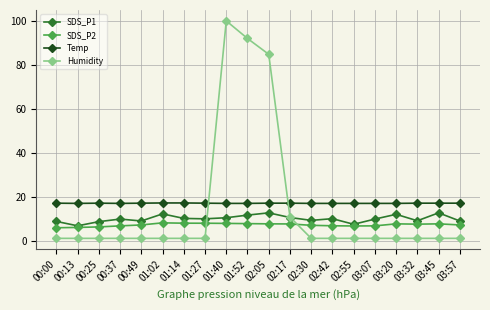

True or false: SDS_P2 has more than 1 interior local peaks.

True